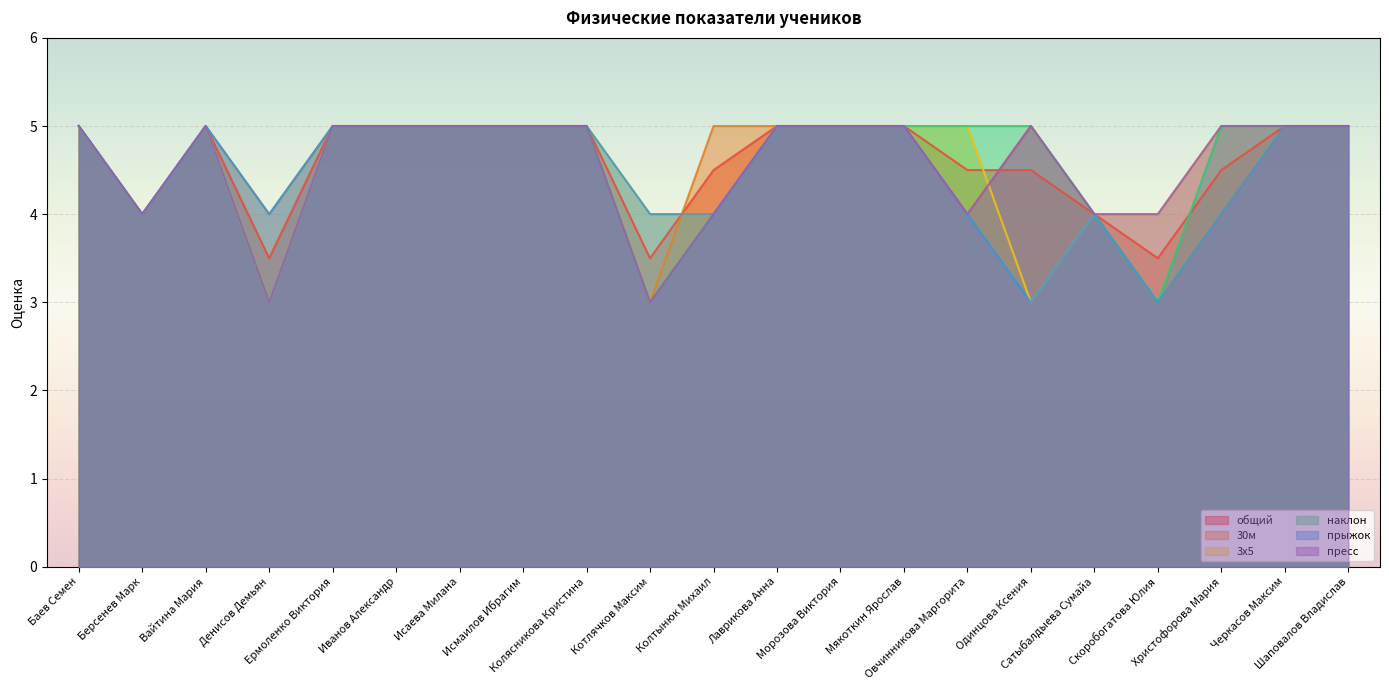

Reading right to left, transcribe all the data shown in this chart.

общий: Шаповалов Владислав=5.0	Черкасов Максим=5.0	Христофорова Мария=4.5	Скоробогатова Юлия=3.5	Сатыбалдыева Сумайа=4.0	Одинцова Ксения=4.5	Овчинникова Маргорита=4.5	Мякоткин Ярослав=5.0	Морозова Виктория=5.0	Лаврикова Анна=5.0	Колтынюк Михаил=4.5	Котлячков Максим=3.5	Колясникова Кристина=5.0	Исмаилов Ибрагим=5.0	Исаева Милана=5.0	Иванов Александр=5.0	Ермоленко Виктория=5.0	Денисов Демьян=3.5	Вайтина Мария=5.0	Берсенев Марк=4.0	Баев Семен=5.0
30м: Шаповалов Владислав=5.0	Черкасов Максим=5.0	Христофорова Мария=4.0	Скоробогатова Юлия=3.0	Сатыбалдыева Сумайа=4.0	Одинцова Ксения=5.0	Овчинникова Маргорита=4.0	Мякоткин Ярослав=5.0	Морозова Виктория=5.0	Лаврикова Анна=5.0	Колтынюк Михаил=5.0	Котлячков Максим=3.0	Колясникова Кристина=5.0	Исмаилов Ибрагим=5.0	Исаева Милана=5.0	Иванов Александр=5.0	Ермоленко Виктория=5.0	Денисов Демьян=4.0	Вайтина Мария=5.0	Берсенев Марк=4.0	Баев Семен=5.0
3х5: Шаповалов Владислав=5.0	Черкасов Максим=5.0	Христофорова Мария=5.0	Скоробогатова Юлия=4.0	Сатыбалдыева Сумайа=4.0	Одинцова Ксения=3.0	Овчинникова Маргорита=5.0	Мякоткин Ярослав=5.0	Морозова Виктория=5.0	Лаврикова Анна=5.0	Колтынюк Михаил=4.0	Котлячков Максим=4.0	Колясникова Кристина=5.0	Исмаилов Ибрагим=5.0	Исаева Милана=5.0	Иванов Александр=5.0	Ермоленко Виктория=5.0	Денисов Демьян=3.0	Вайтина Мария=5.0	Берсенев Марк=4.0	Баев Семен=5.0
наклон: Шаповалов Владислав=5.0	Черкасов Максим=5.0	Христофорова Мария=5.0	Скоробогатова Юлия=3.0	Сатыбалдыева Сумайа=4.0	Одинцова Ксения=5.0	Овчинникова Маргорита=5.0	Мякоткин Ярослав=5.0	Морозова Виктория=5.0	Лаврикова Анна=5.0	Колтынюк Михаил=4.0	Котлячков Максим=3.0	Колясникова Кристина=5.0	Исмаилов Ибрагим=5.0	Исаева Милана=5.0	Иванов Александр=5.0	Ермоленко Виктория=5.0	Денисов Демьян=3.0	Вайтина Мария=5.0	Берсенев Марк=4.0	Баев Семен=5.0
прыжок: Шаповалов Владислав=5.0	Черкасов Максим=5.0	Христофорова Мария=4.0	Скоробогатова Юлия=3.0	Сатыбалдыева Сумайа=4.0	Одинцова Ксения=3.0	Овчинникова Маргорита=4.0	Мякоткин Ярослав=5.0	Морозова Виктория=5.0	Лаврикова Анна=5.0	Колтынюк Михаил=4.0	Котлячков Максим=4.0	Колясникова Кристина=5.0	Исмаилов Ибрагим=5.0	Исаева Милана=5.0	Иванов Александр=5.0	Ермоленко Виктория=5.0	Денисов Демьян=4.0	Вайтина Мария=5.0	Берсенев Марк=4.0	Баев Семен=5.0
пресс: Шаповалов Владислав=5.0	Черкасов Максим=5.0	Христофорова Мария=5.0	Скоробогатова Юлия=4.0	Сатыбалдыева Сумайа=4.0	Одинцова Ксения=5.0	Овчинникова Маргорита=4.0	Мякоткин Ярослав=5.0	Морозова Виктория=5.0	Лаврикова Анна=5.0	Колтынюк Михаил=4.0	Котлячков Максим=3.0	Колясникова Кристина=5.0	Исмаилов Ибрагим=5.0	Исаева Милана=5.0	Иванов Александр=5.0	Ермоленко Виктория=5.0	Денисов Демьян=3.0	Вайтина Мария=5.0	Берсенев Марк=4.0	Баев Семен=5.0